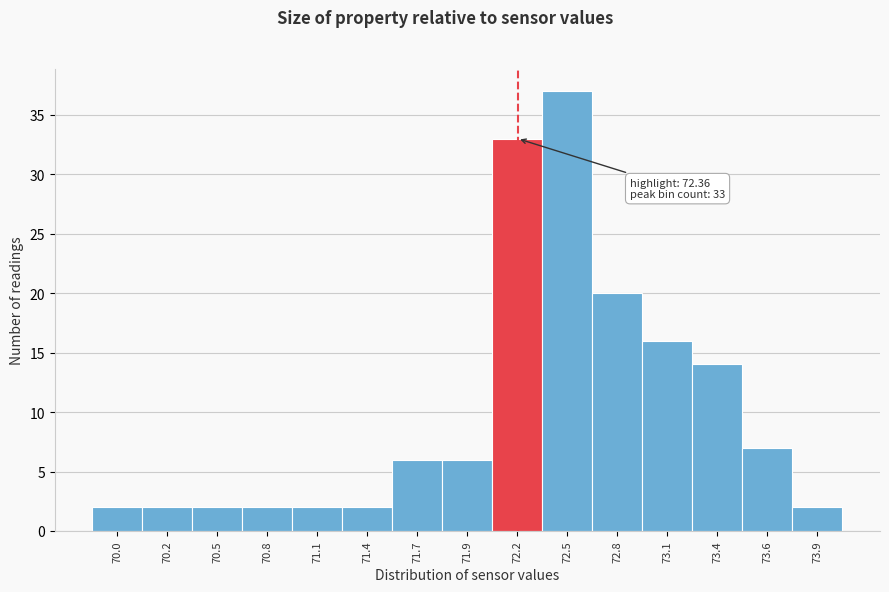

Reading left to right, list all the values displayed in this chart.

2	2	2	2	2	2	6	6	33	37	20	16	14	7	2